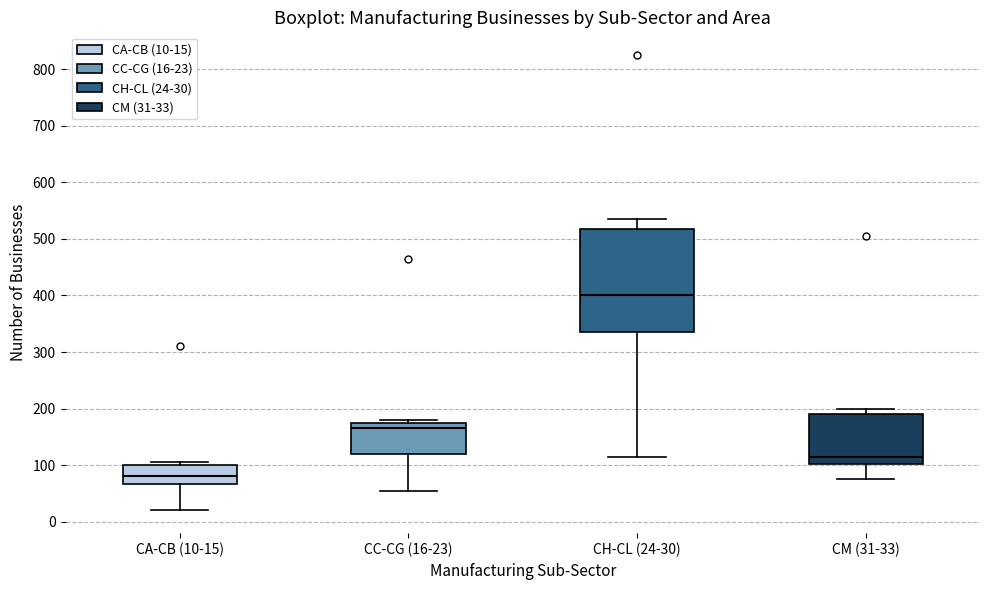

Where is the upper edge of the box for CH-CL (24-30) on the y-axis? The values are not printed on the chart, so give them approximately, as read against the axis.

520